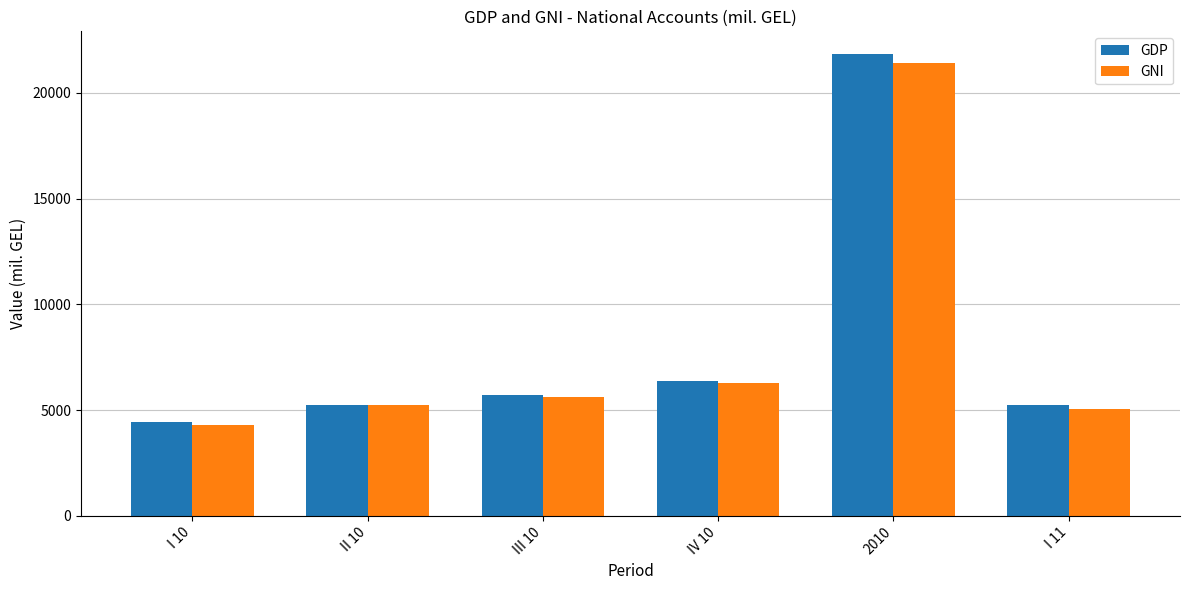

At which category does the chart reach its minimum across all series?

I 10